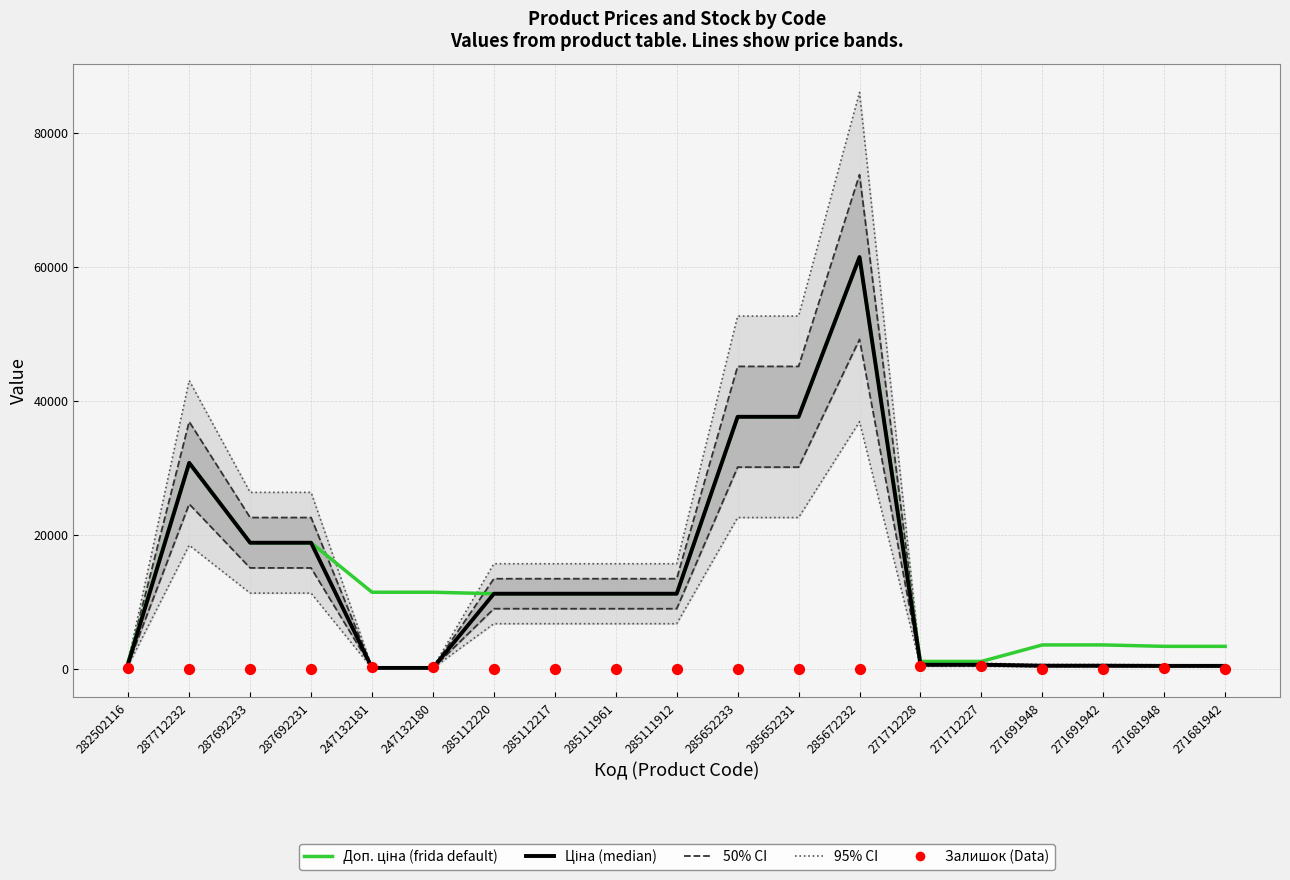

At how many categories does at least one series exceed 32900?

4